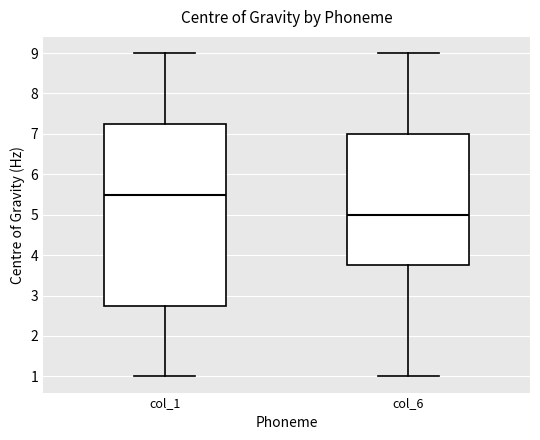

Reading left to right, read every box against the y-axis: the position of its median line, the range the box covers, and the ends of its whiskers. The values are not printed on the chart, so give them approximately, as read against the axis.

col_1: median 5.5, box 2.8 to 7.3, whiskers 1.0 to 9.0
col_6: median 5.0, box 3.8 to 7.0, whiskers 1.0 to 9.0